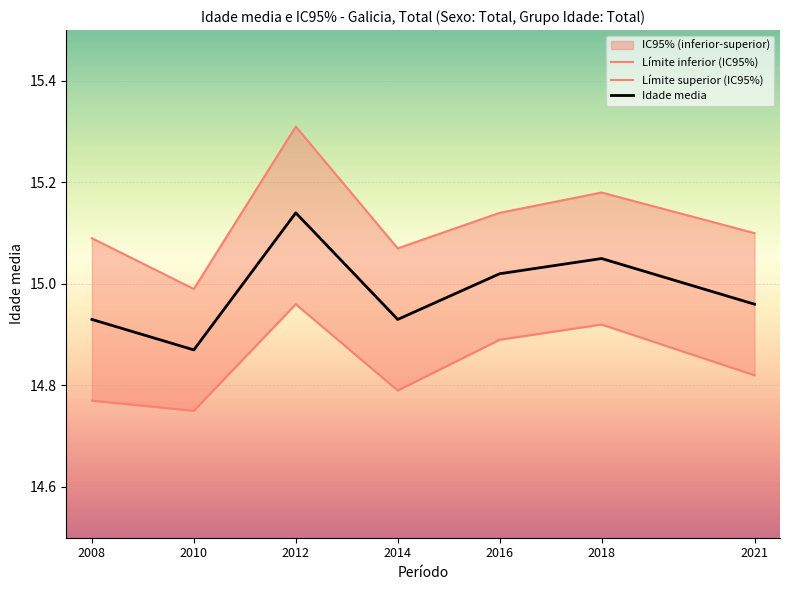

What is the maximum value for Idade media?

15.1